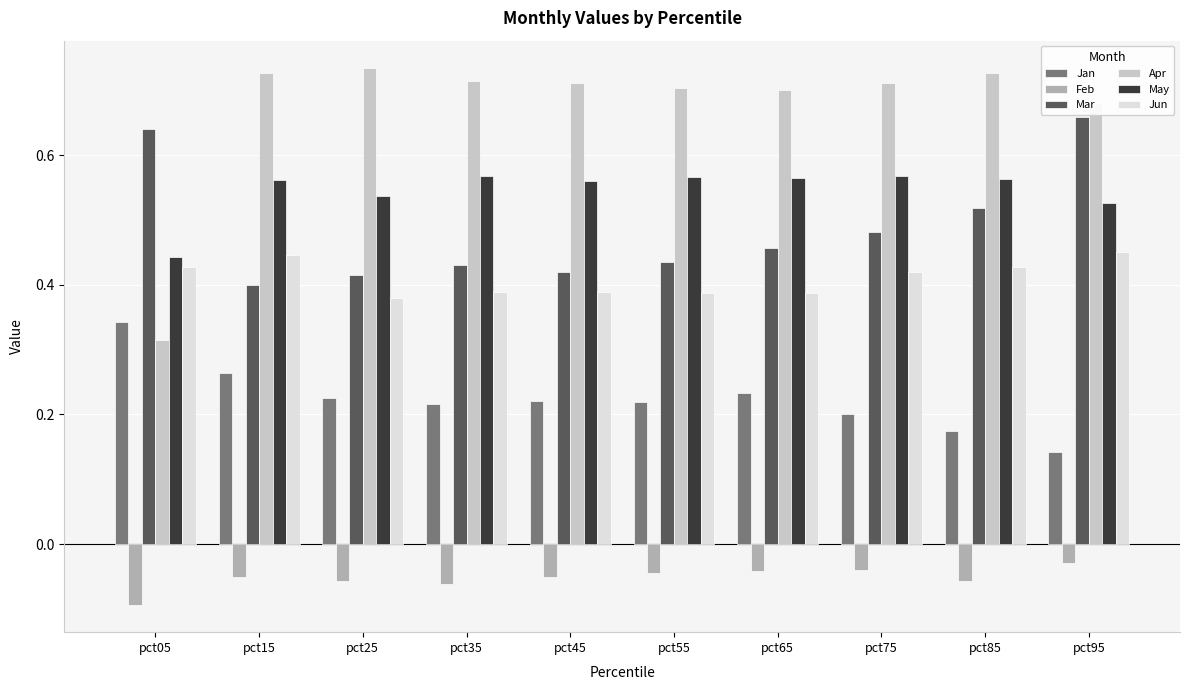

List the series in order of their peak value, lowest first.

Feb, Jan, Jun, May, Mar, Apr